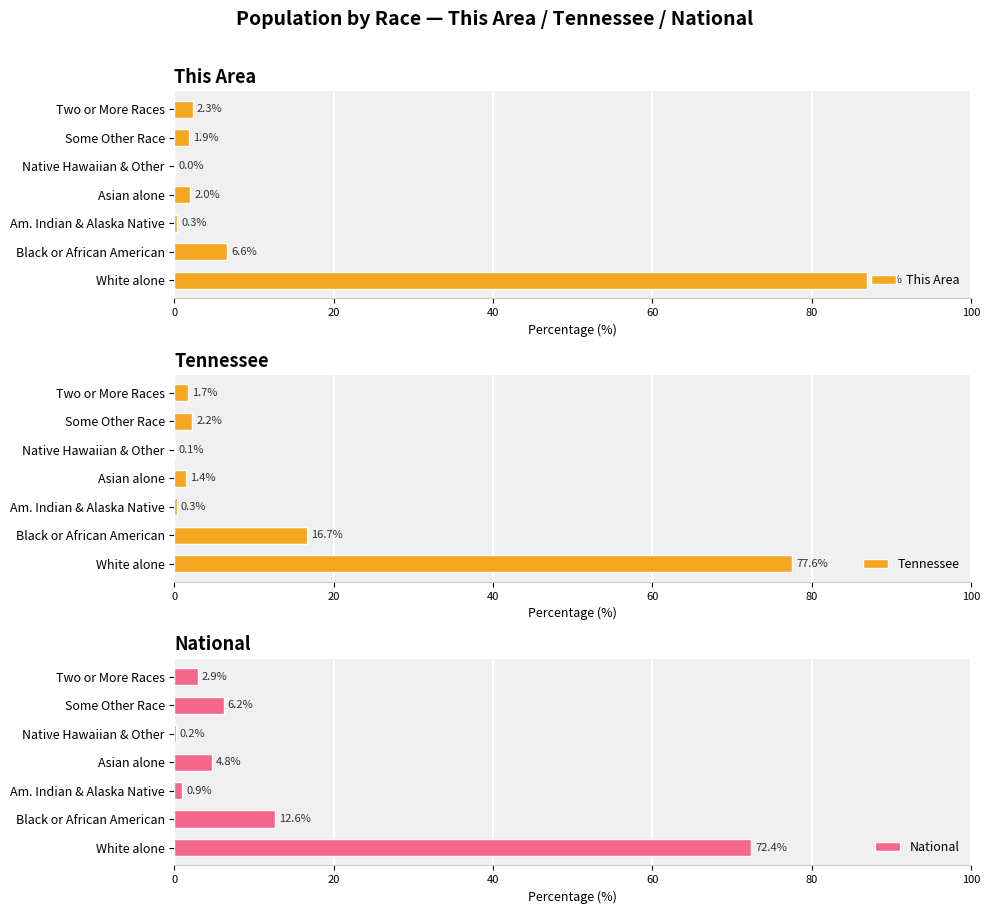

What are all the series names shown in the legend?

This Area, Tennessee, National